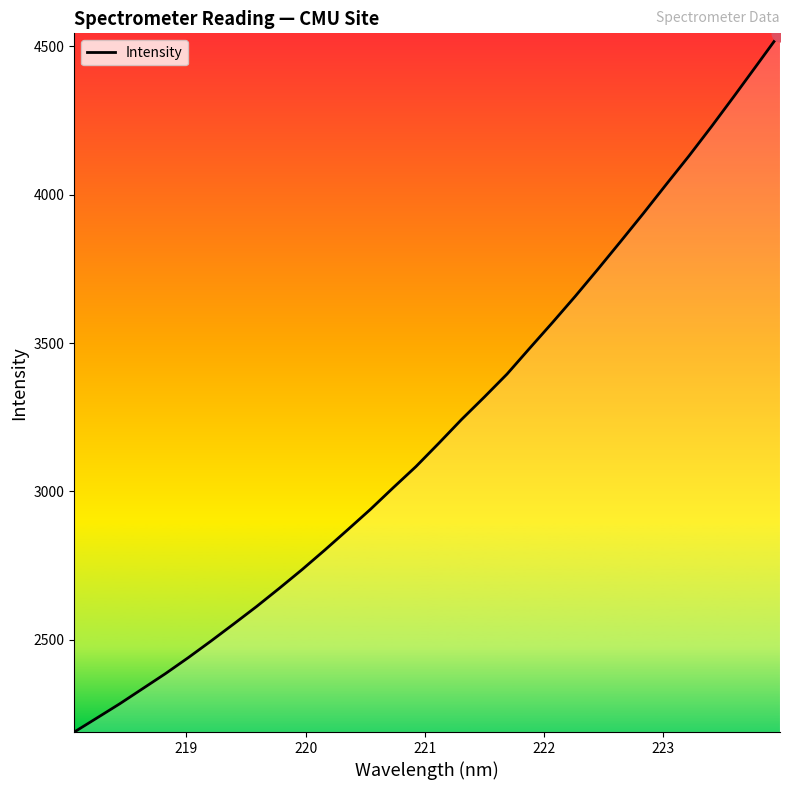

What is the greatest value displayed?

4543.6